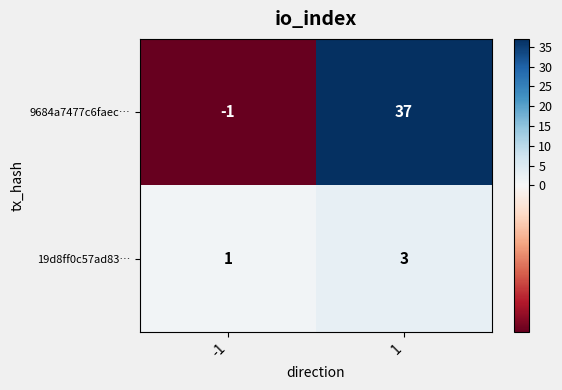

What is the difference between the maximum and minimum values in the 9684a7477c6faec… series?

38